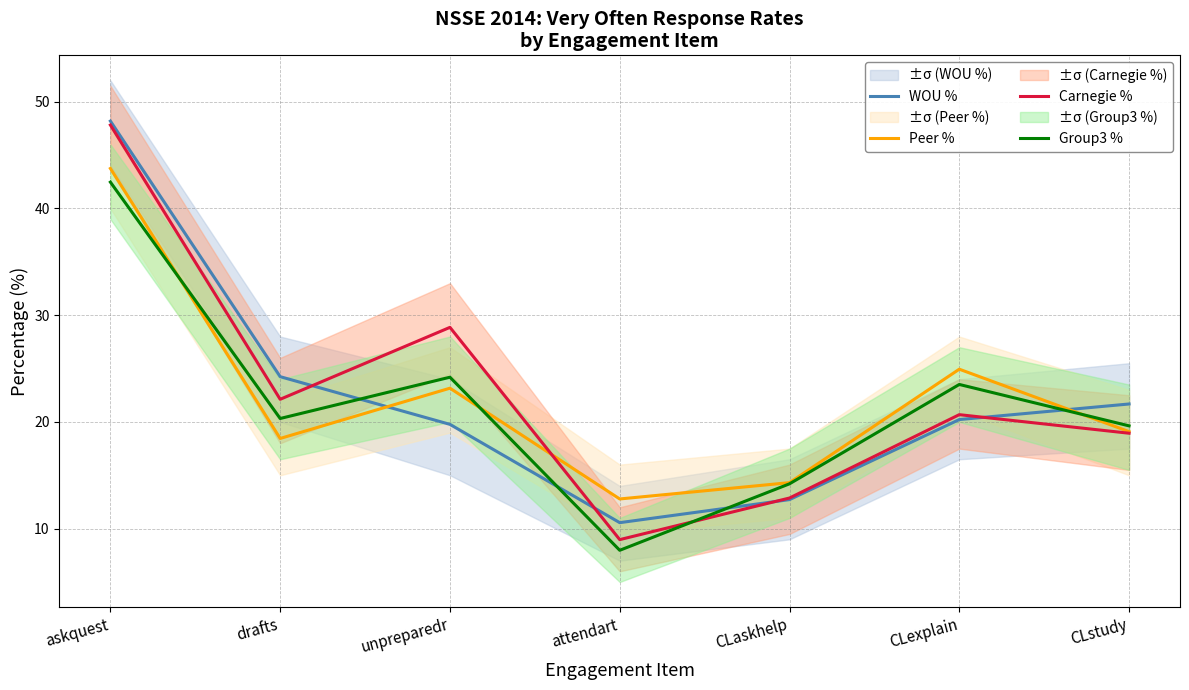

Between CLaskhelp and CLstudy, which series saw the biggest shift?

WOU %